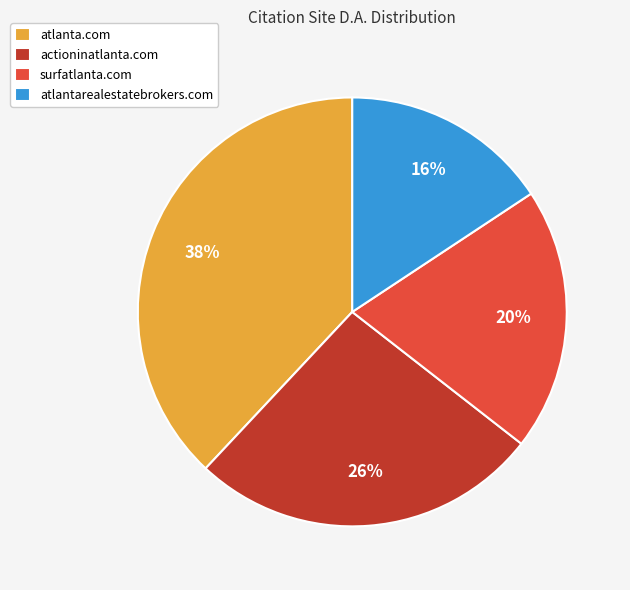

Combined, do surfatlanta.com and atlantarealestatebrokers.com account for over 50%?

No